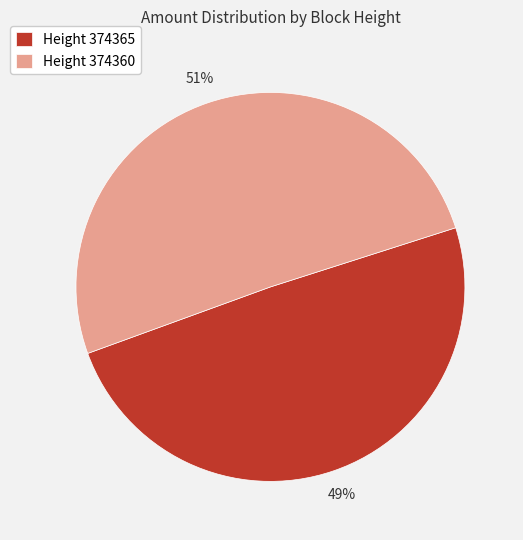

Rank the categories by value from lowest to highest.

Height 374365, Height 374360